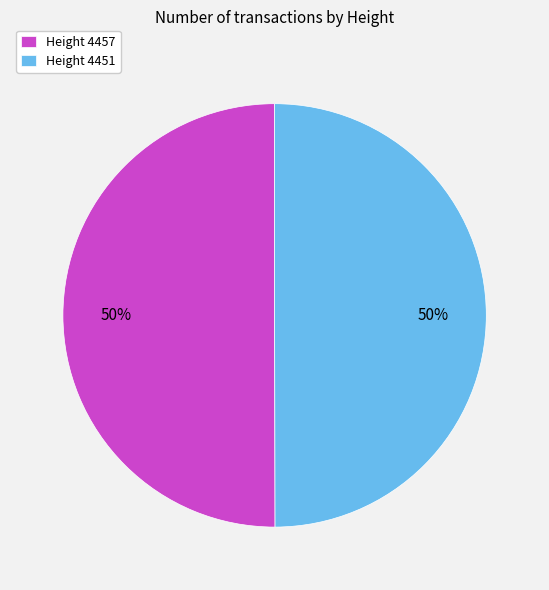

Combined, do Height 4457 and Height 4451 account for over 50%?

Yes